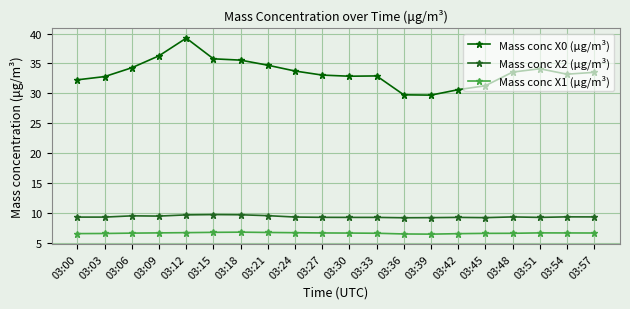

Which series has the largest range (max minus min)?

Mass conc X0 (μg/m³)